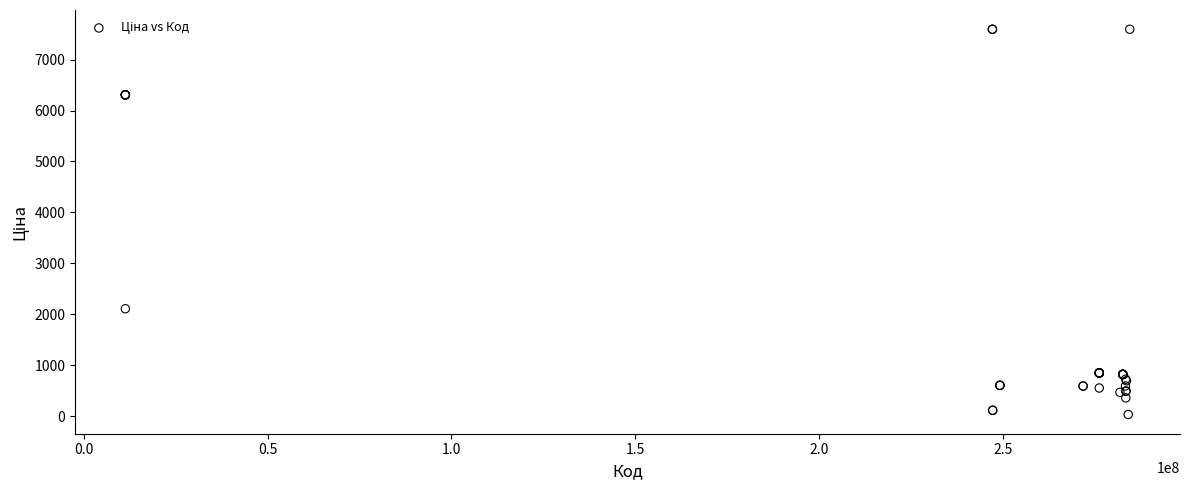

What Y value in the scatter plot is closest to 3814?

2108.4